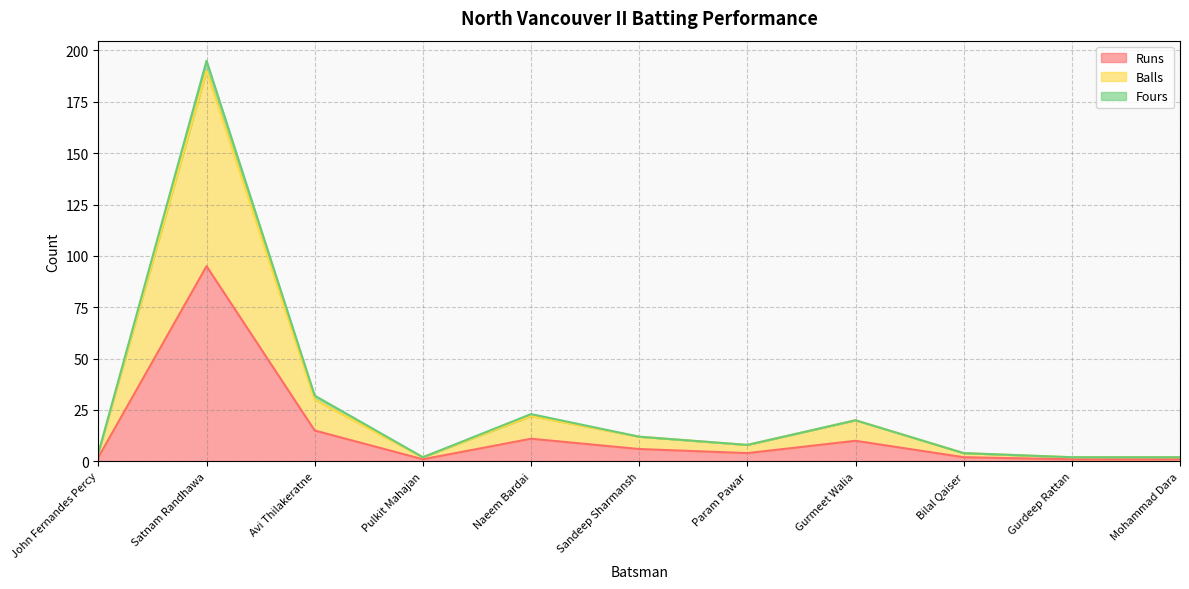

What is the smallest value displayed?

1